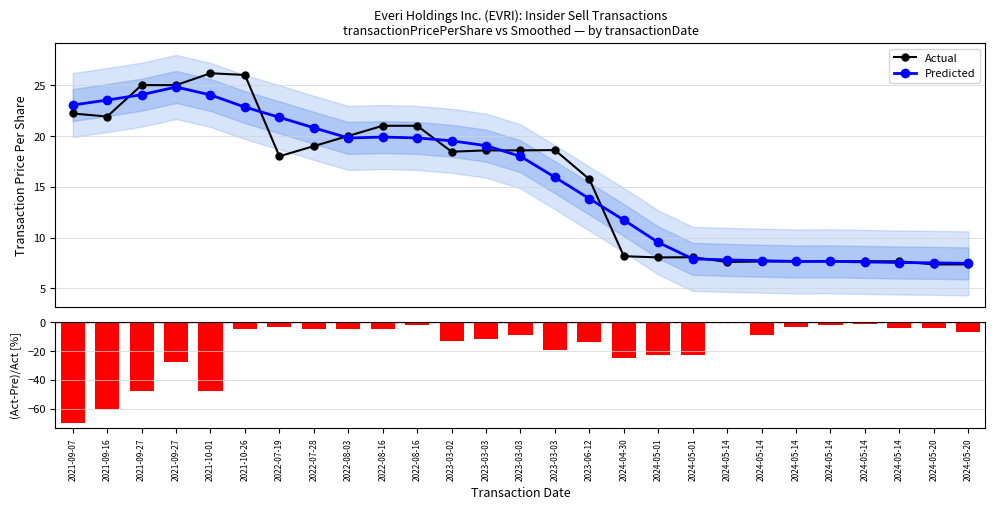

What is the label of the 21st bar from the left?

2024-05-14